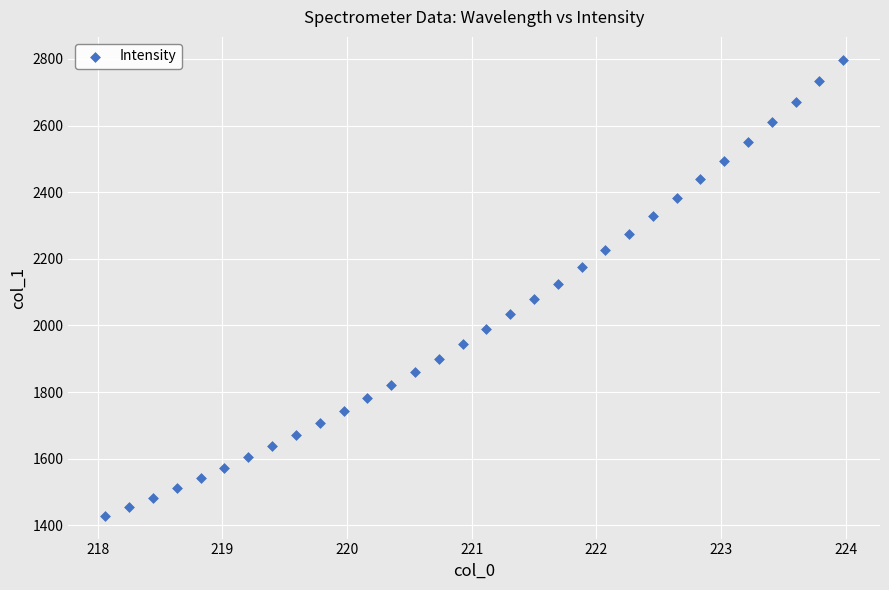

What is the range of X values (max minus min)?

5.9